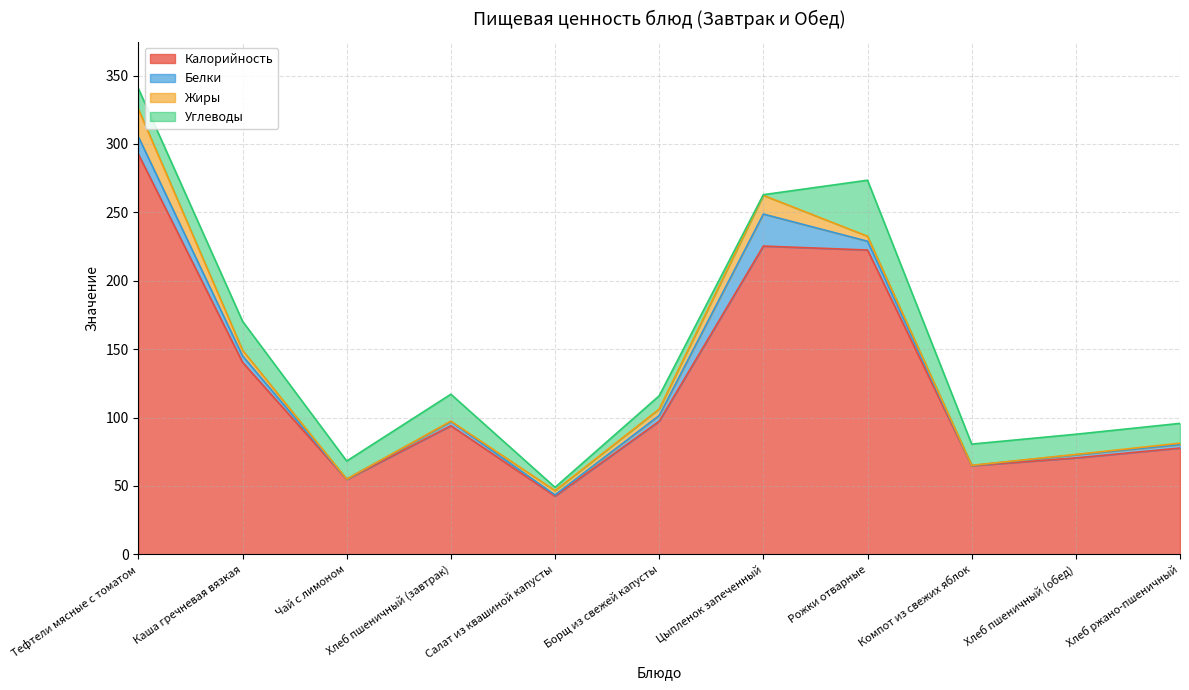

True or false: Жиры and Калорийность intersect in this chart.

False